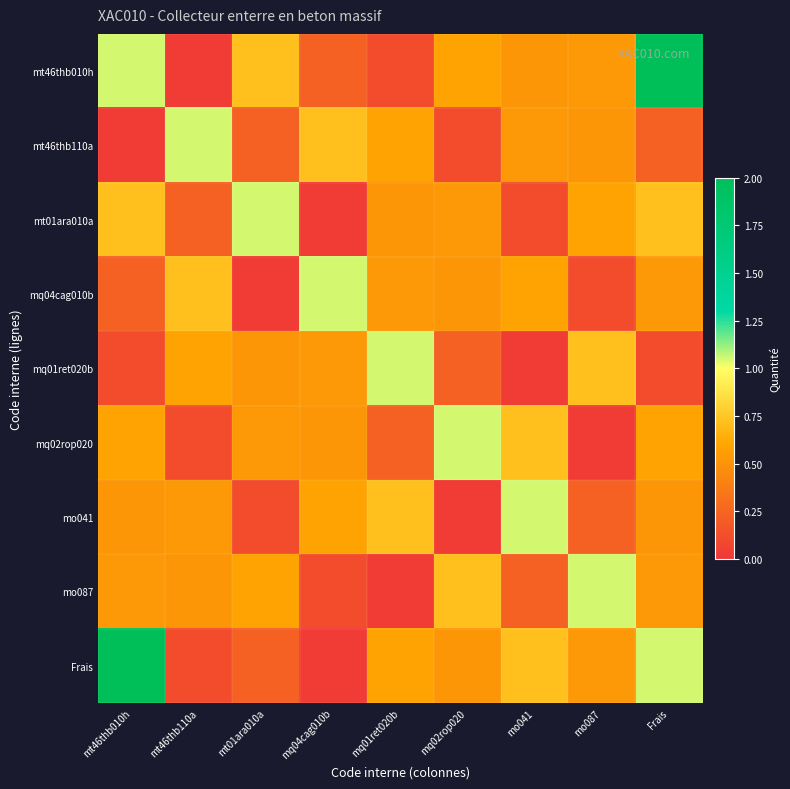

Rank the series at mq04cag010b from lowest to highest value.

mt01ara010a, Frais, mo087, mt46thb010h, mq02rop020, mq01ret020b, mo041, mt46thb110a, mq04cag010b